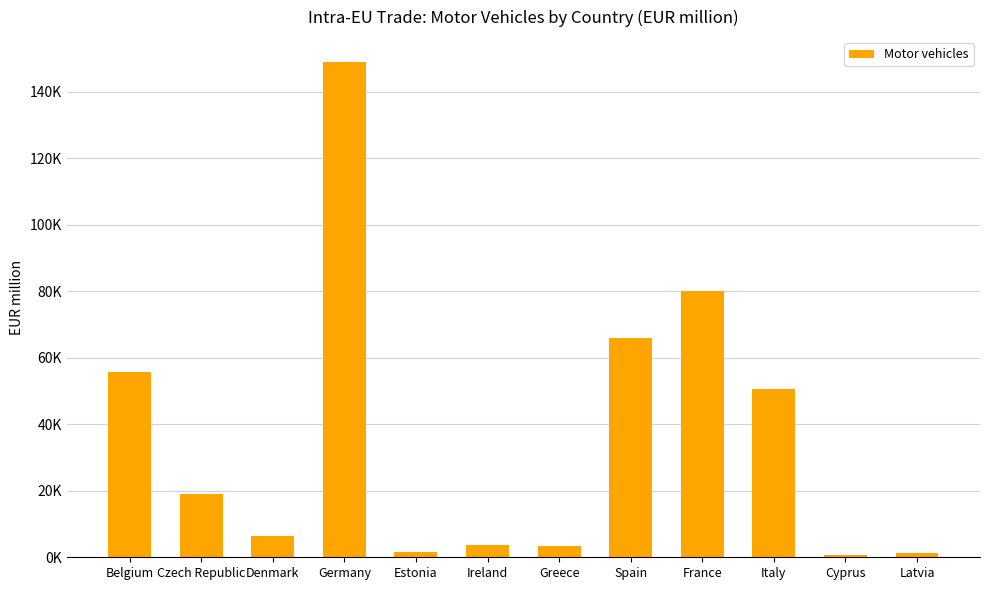

What is the label of the 3rd bar from the left?

Denmark